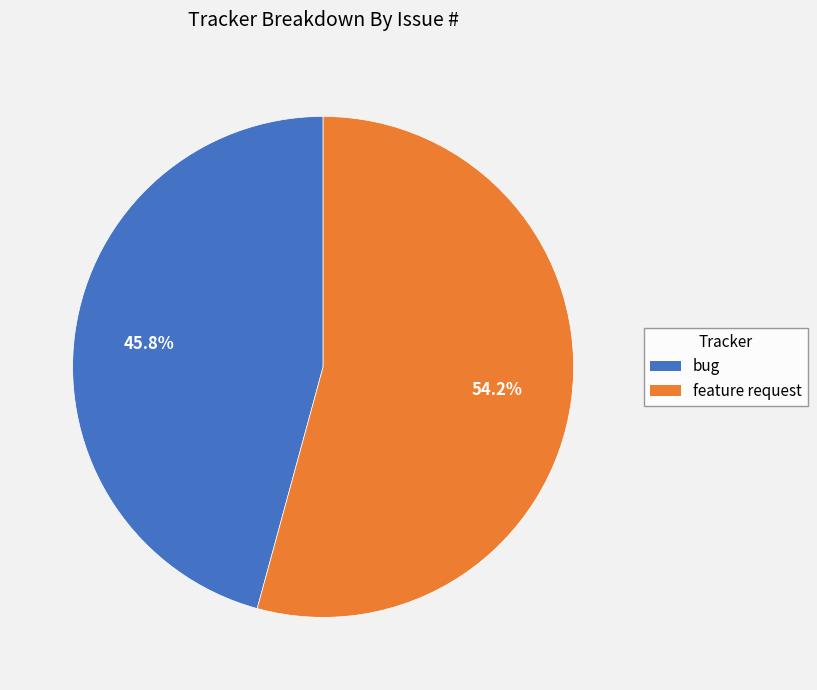

Combined, do bug and feature request account for over 50%?

Yes